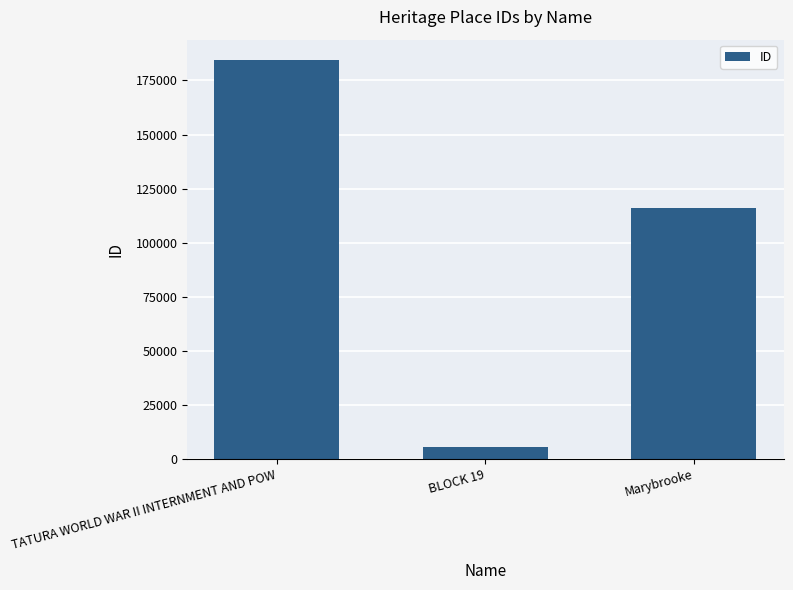

Count the number of data series in this chart.

1